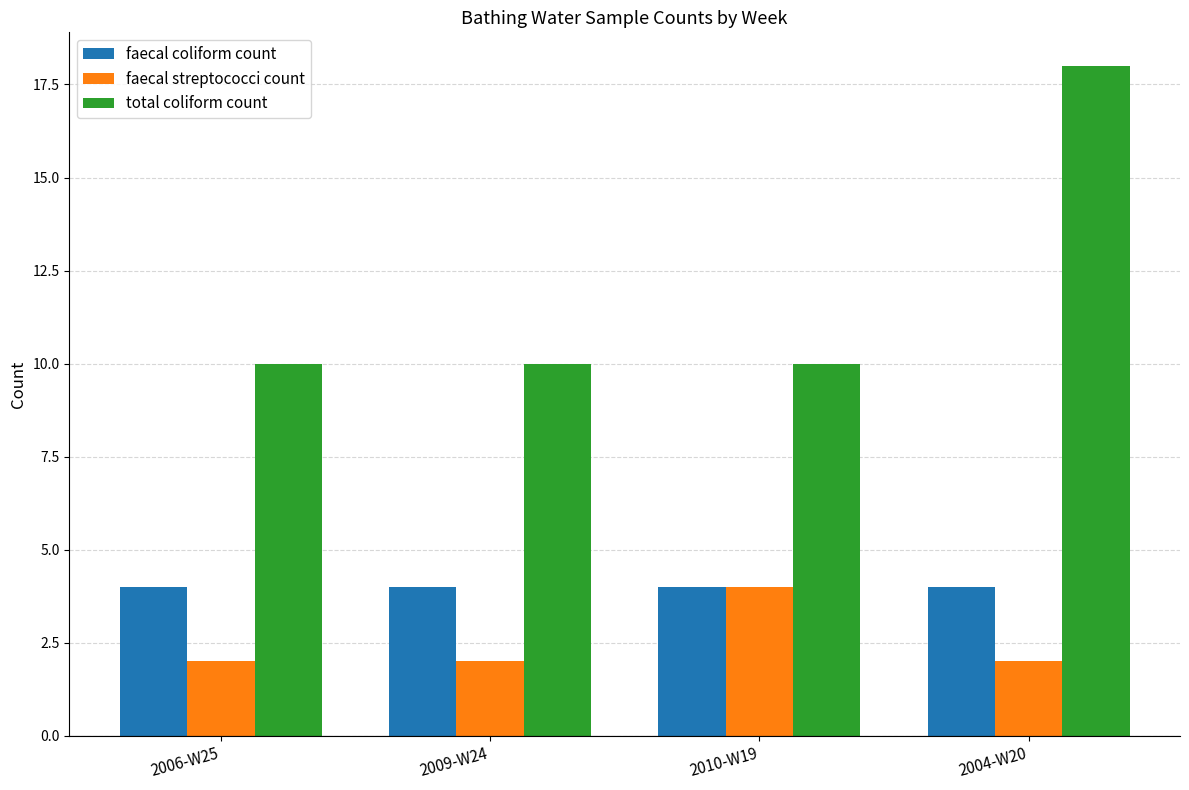

What is the approximate value of faecal coliform count at 2010-W19?

4